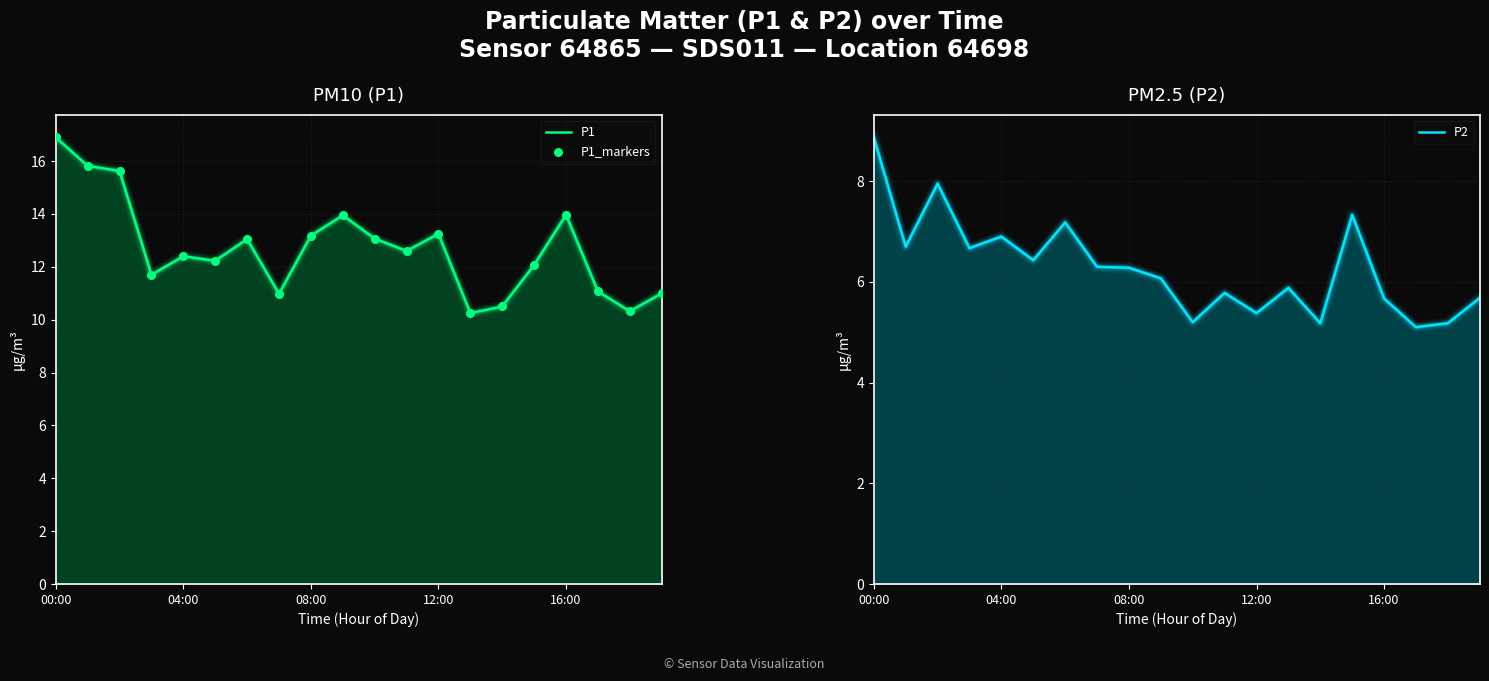

Which series reaches the maximum Y coordinate?

P1